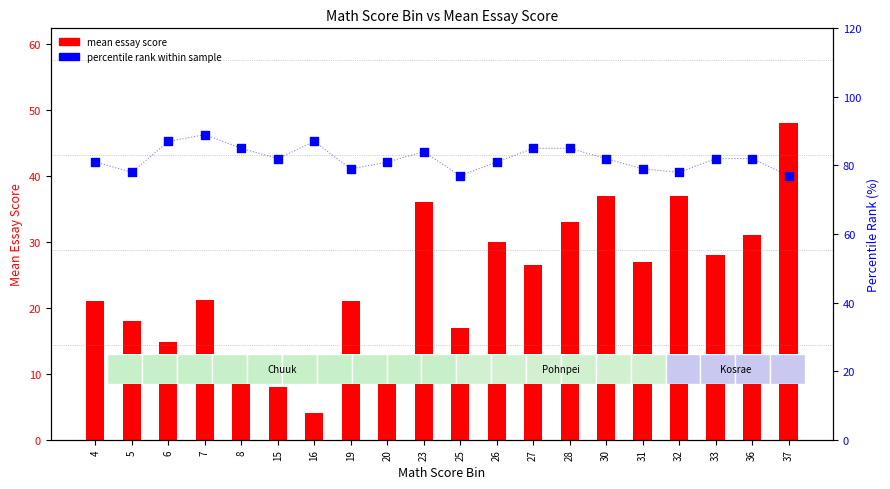

Which series has the largest total across all categories?

percentile rank